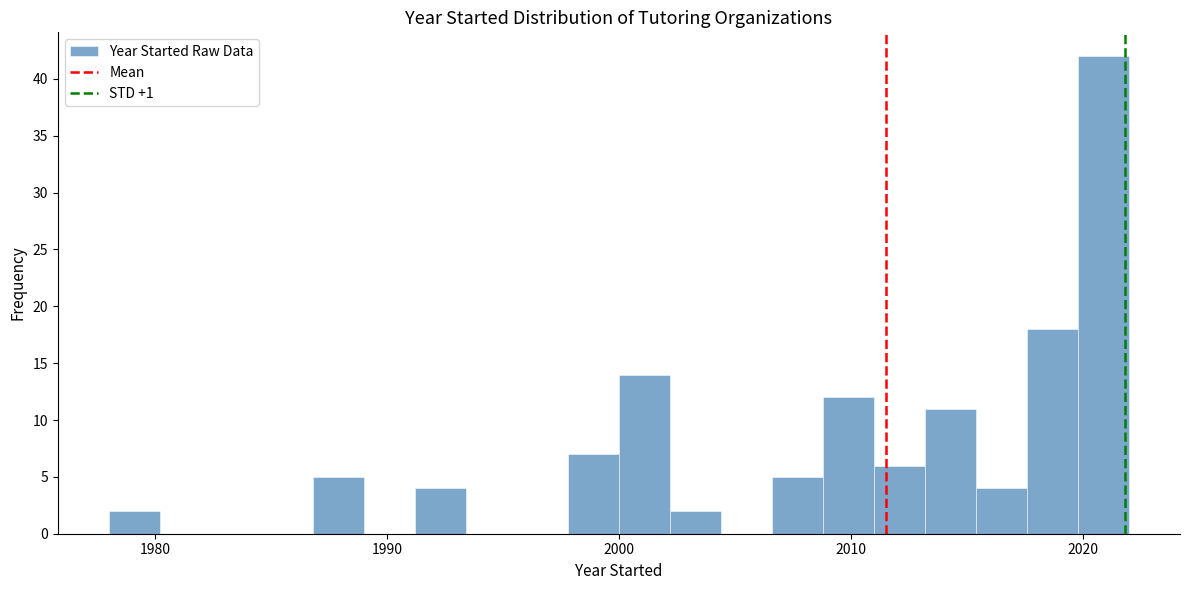

Around what value on the x-axis is the tallest bar? Give the approximate position of its centre, as read against the axis.

2021